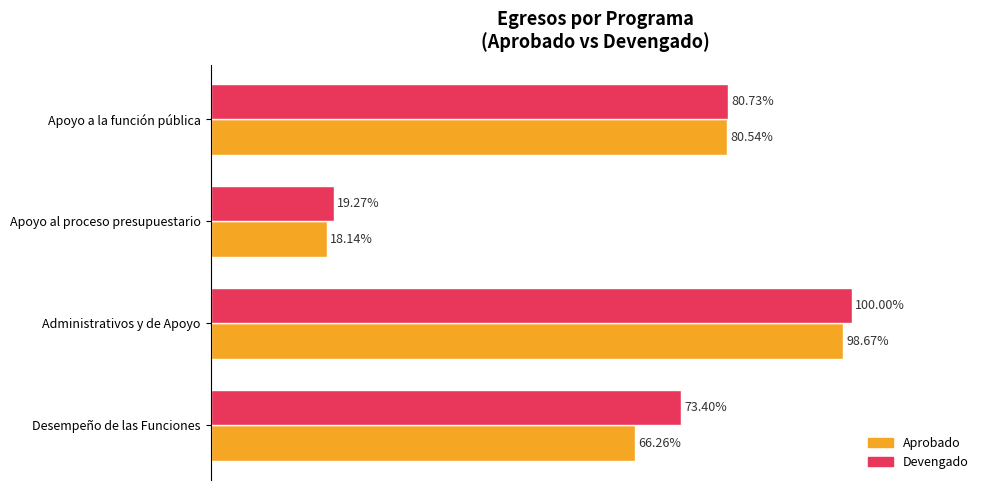

List the series in order of their peak value, highest first.

Devengado, Aprobado